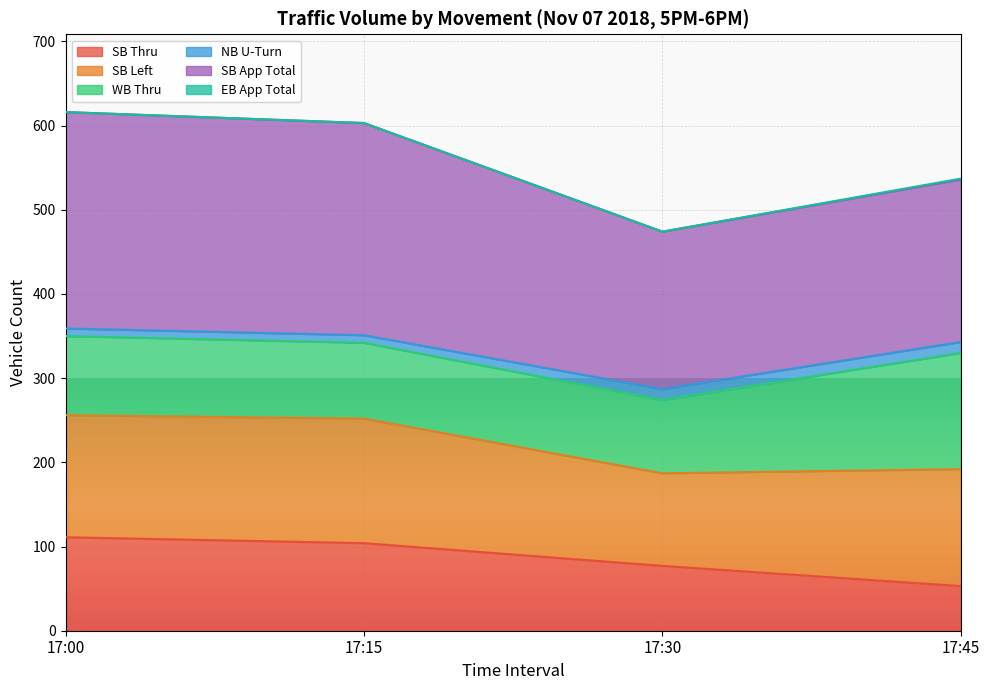

Which category has the lowest value in the SB Thru series?

17:45